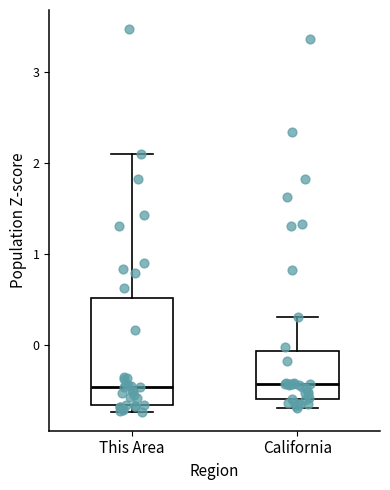

Reading left to right, read every box against the y-axis: the position of its median line, the range the box covers, and the ends of its whiskers. The values are not printed on the chart, so give them approximately, as read against the axis.

This Area: median -0.5, box -0.7 to 0.5, whiskers -0.7 (just below the box's lower edge) to 2.1
California: median -0.4, box -0.6 to -0.1, whiskers -0.7 to 0.3